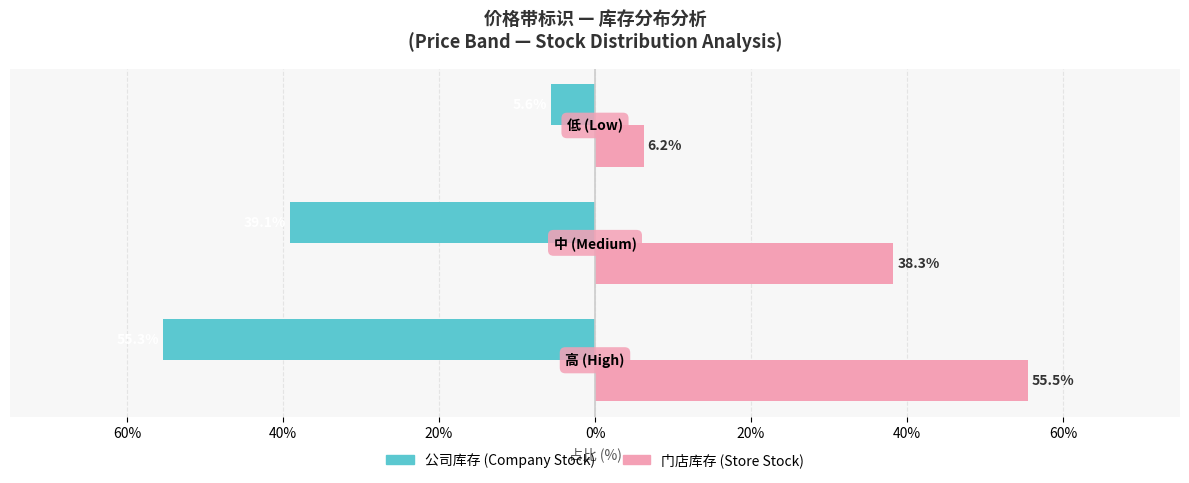

At how many categories does at least one series exceed 51?

1